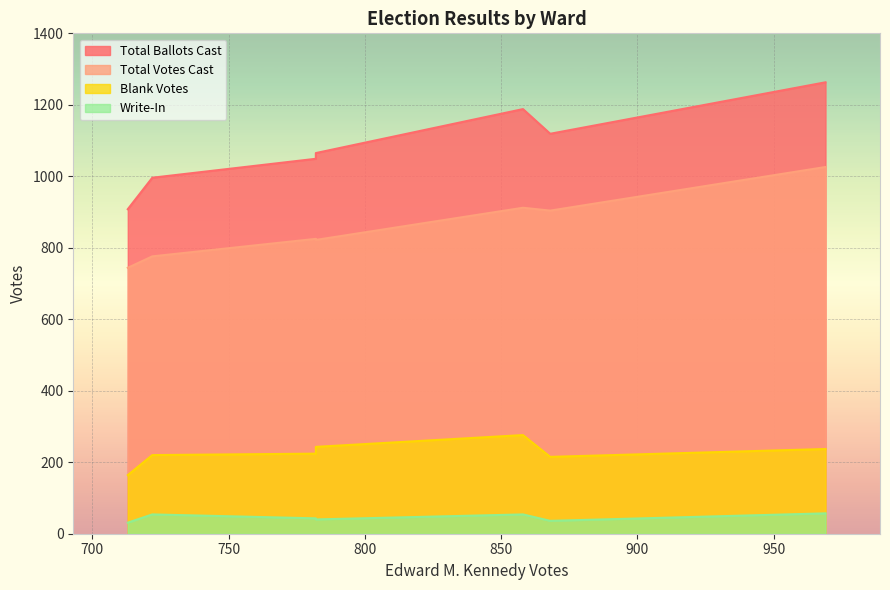

How many series are shown in this chart?

4